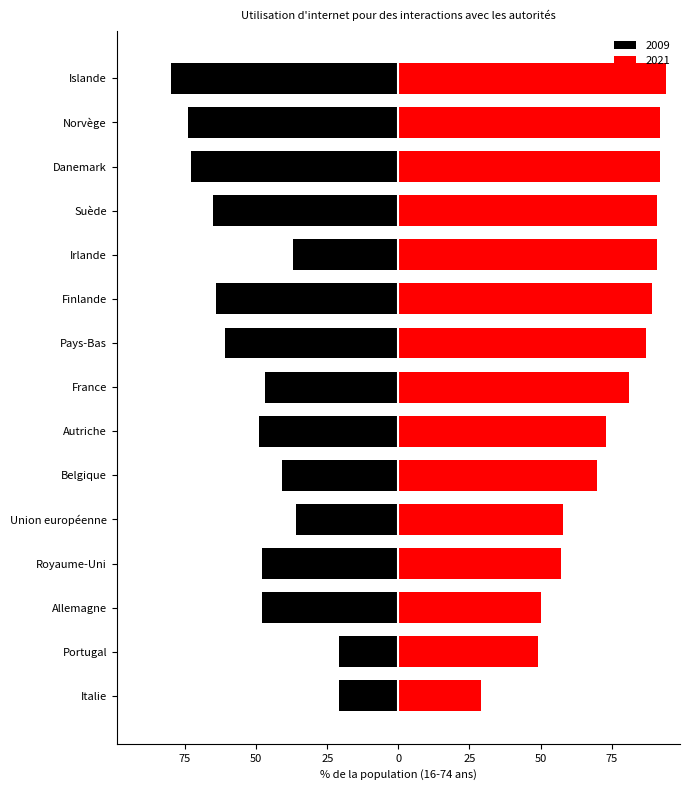

Is it true that 2009 equals -54 at Union européenne?

False